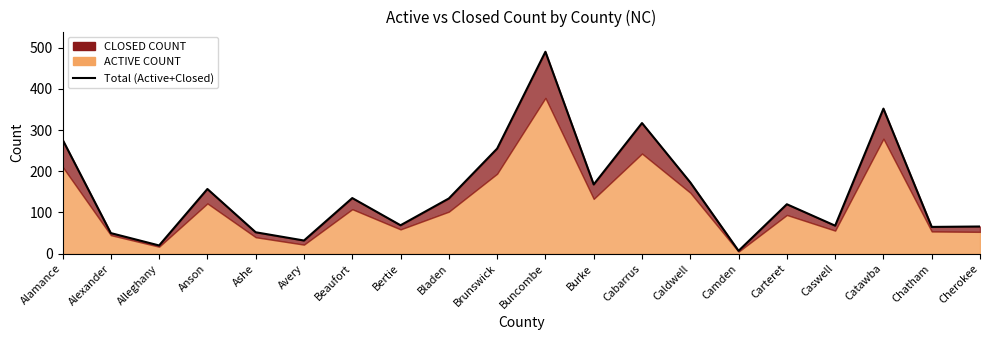

Where is the first local minimum?

Alleghany